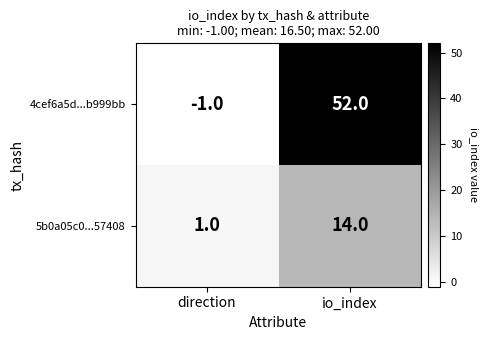

What is the sum of all 5b0a05c0...57408 values?

15